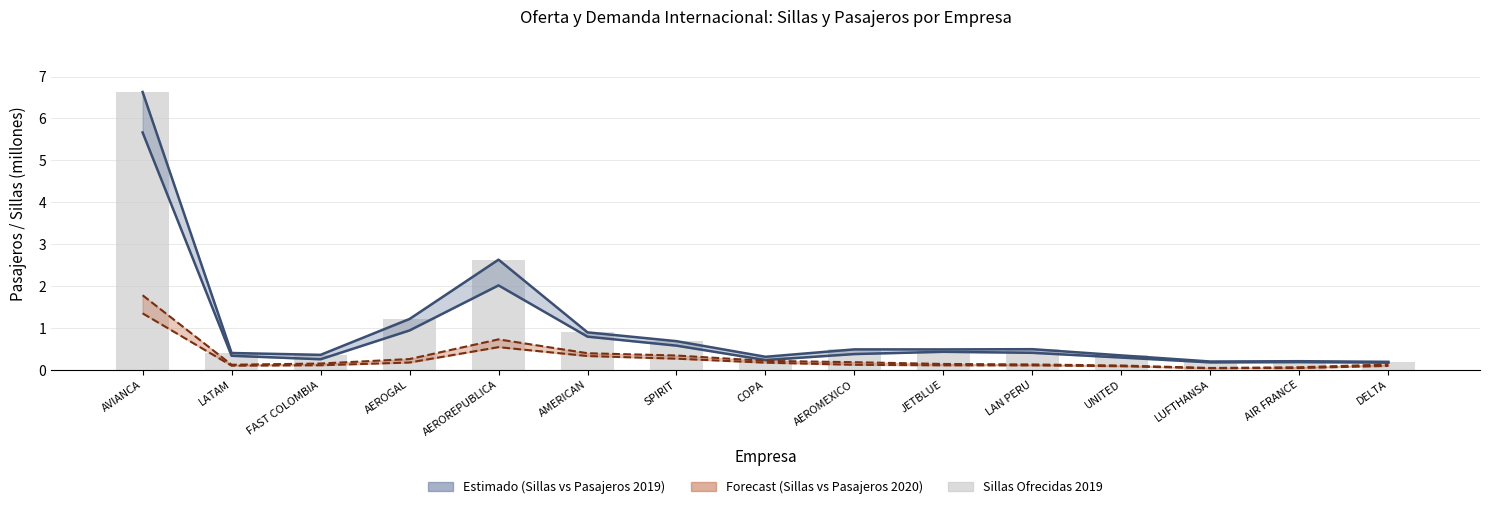

Reading right to left, extract all data points from this chart.

0.2	0.2	0.2	0.3	0.5	0.5	0.5	0.3	0.7	0.9	2.6	1.2	0.4	0.4	6.6